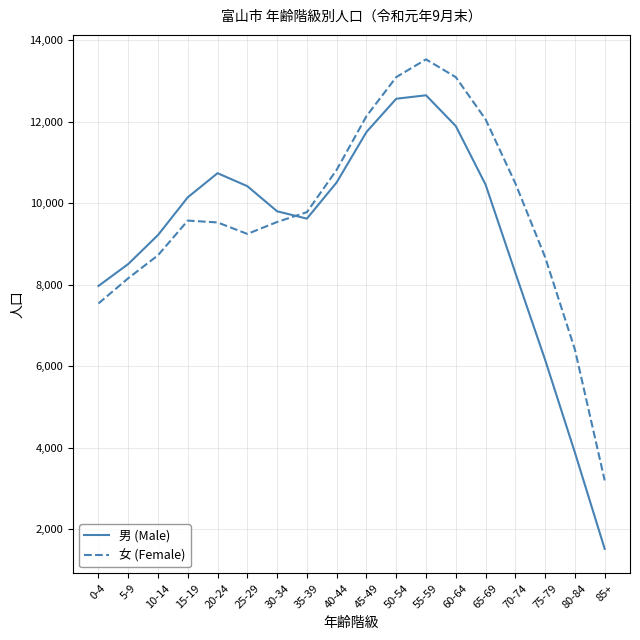

True or false: 男 (Male) and 女 (Female) intersect in this chart.

True